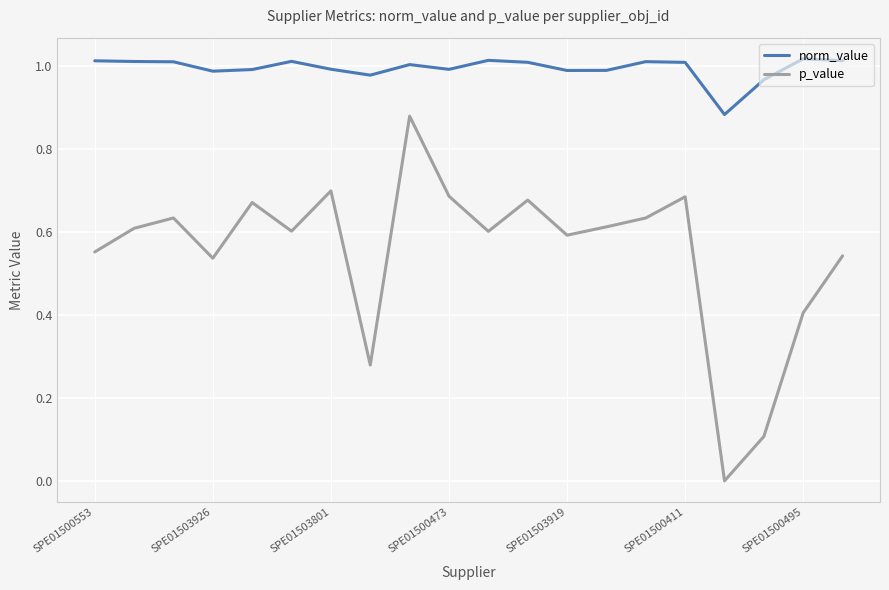

True or false: p_value and norm_value cross at least once.

False